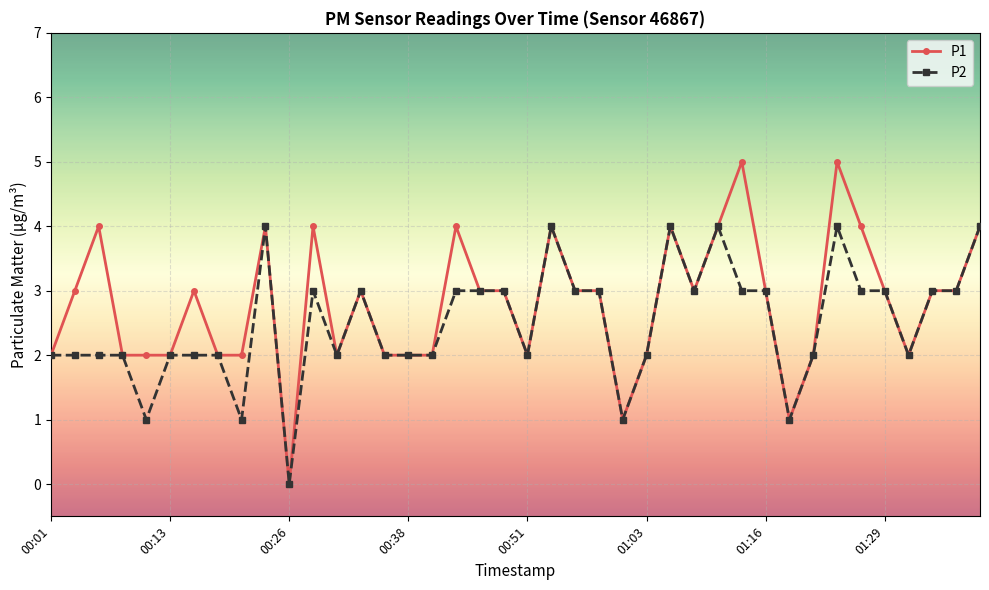

Rank the series by their maximum value, from highest to lowest.

P1, P2